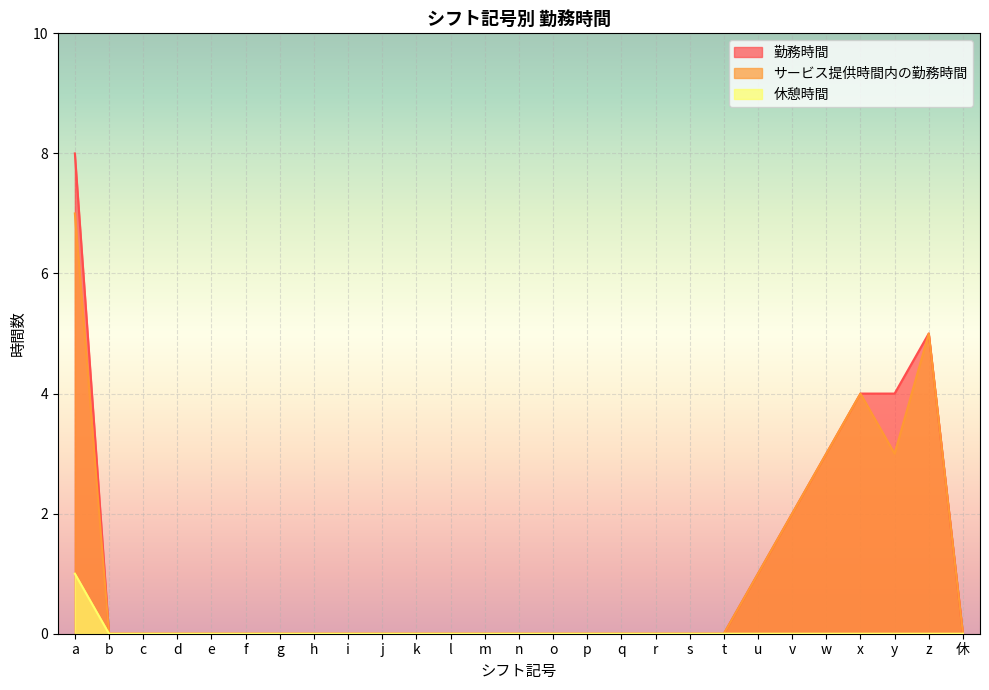

Which series has the widest spread of values?

勤務時間